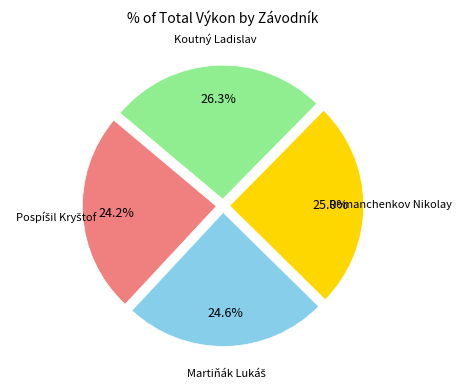

Is there a majority slice in this chart?

No